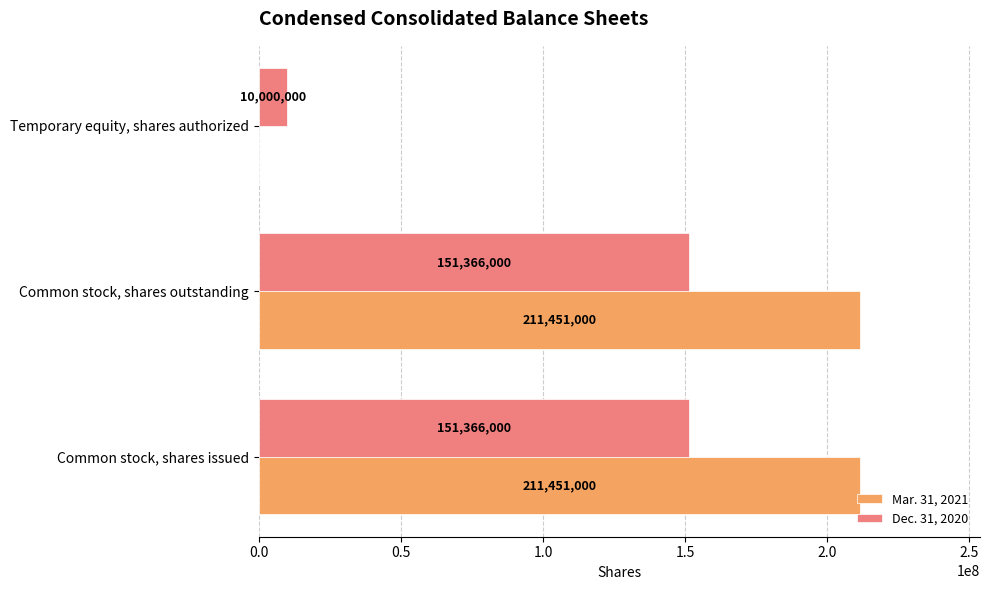

Which series changed the most between Common stock, shares outstanding and Temporary equity, shares authorized?

Mar. 31, 2021